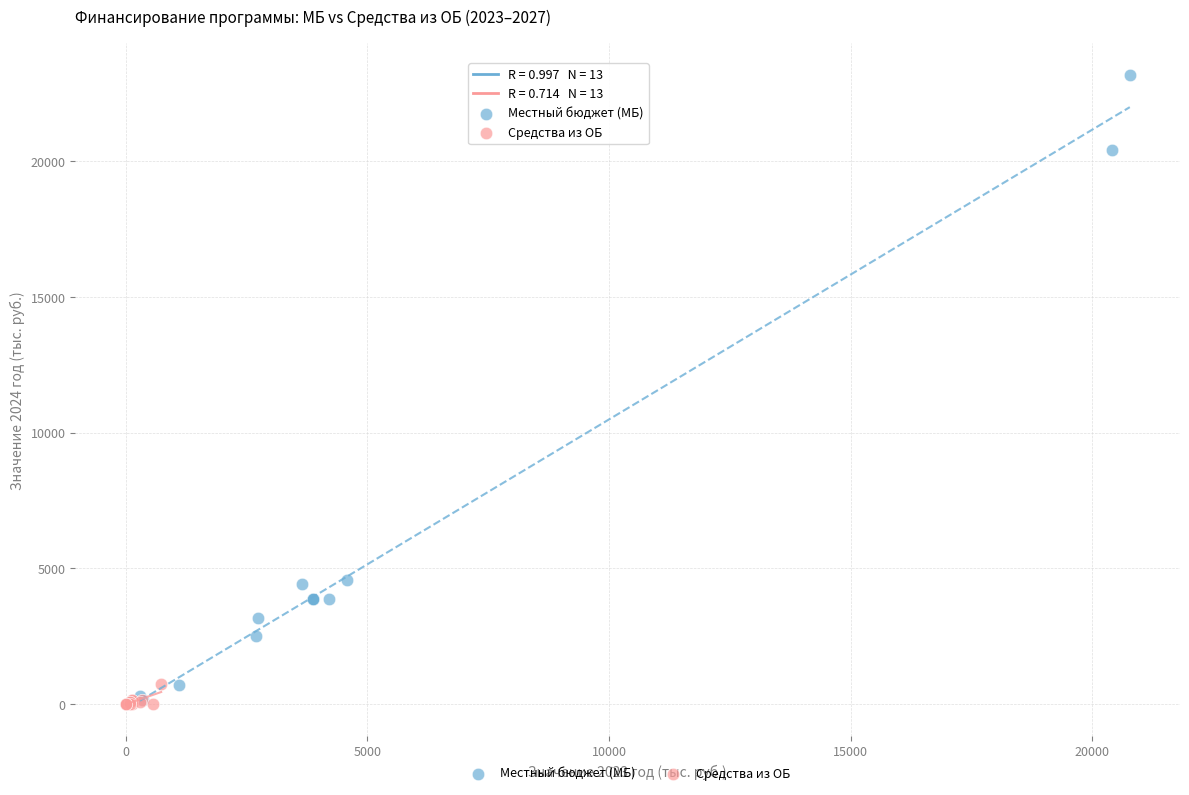

Which series has the widest spread of Y values?

Местный бюджет (МБ)